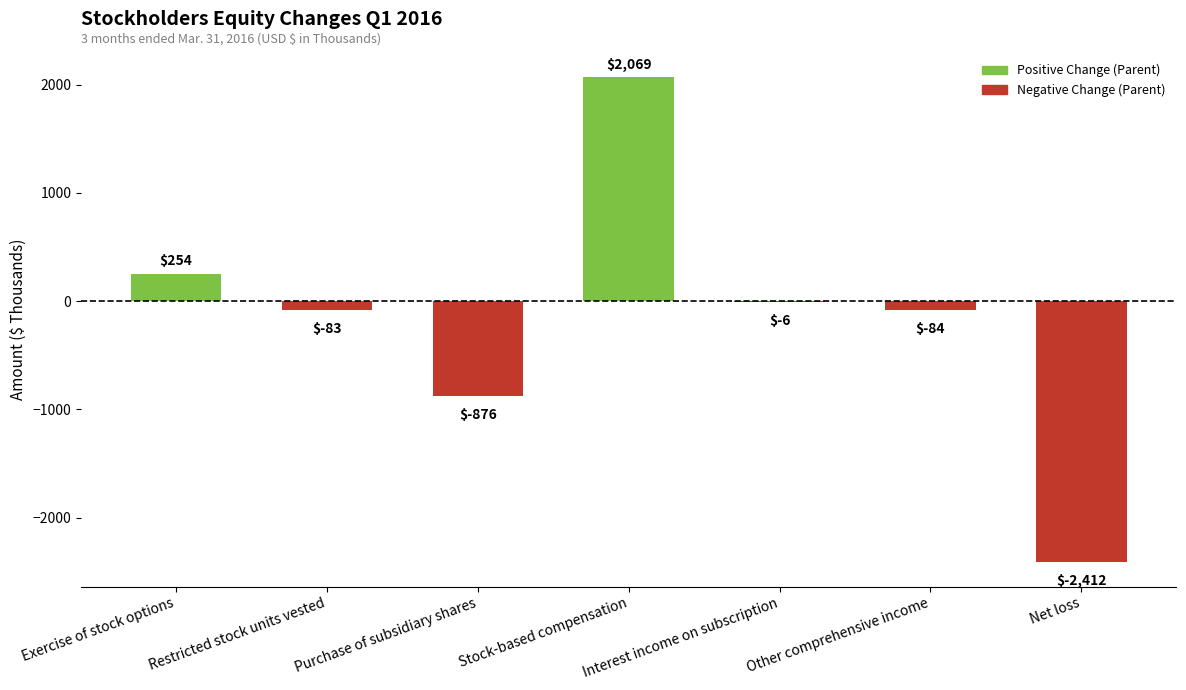

What is the change in value from Exercise of stock options to Purchase of subsidiary shares?

-1130